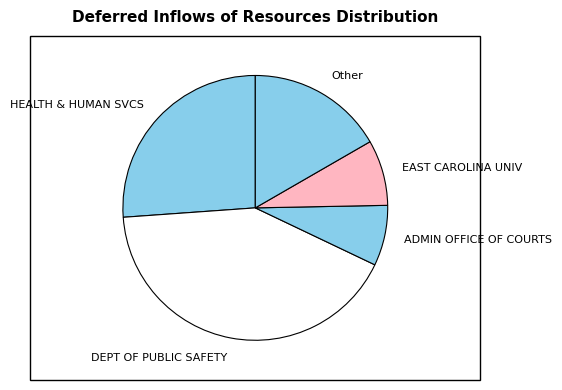

Does any single category account for the majority?

No